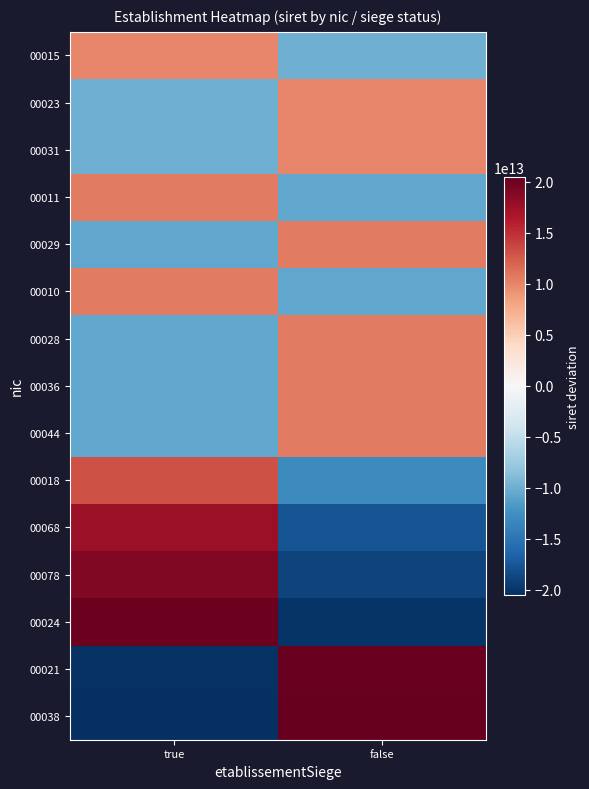

Which series changed the most between true and false?

00038